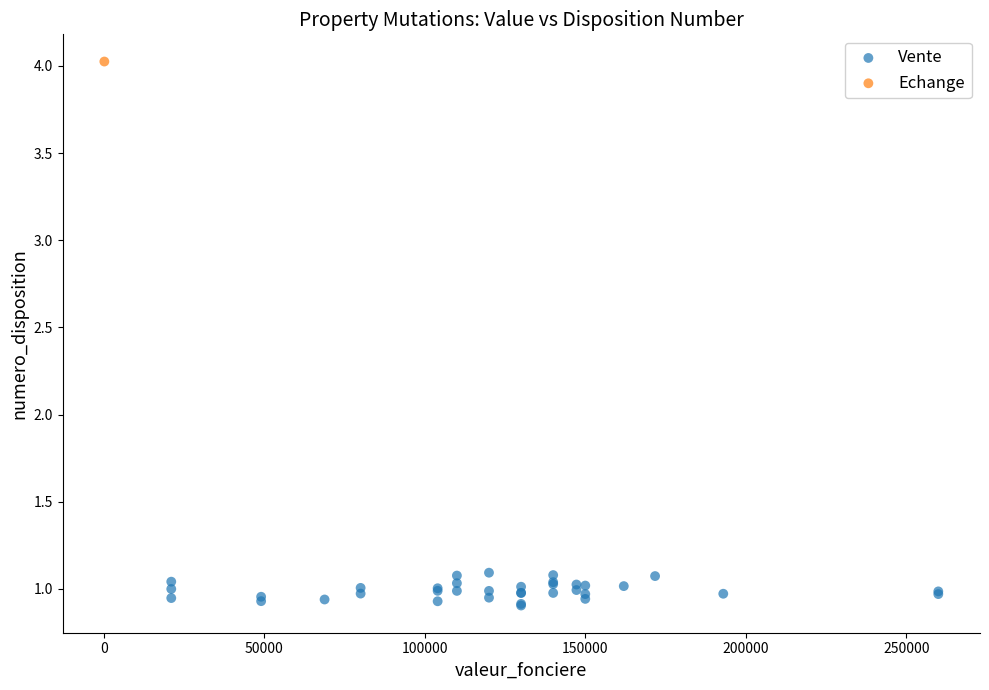

What are all the series names shown in the legend?

Vente, Echange